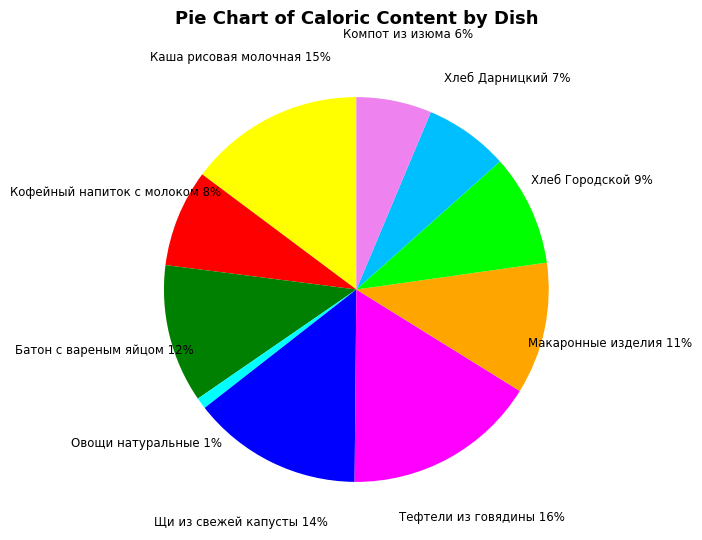

Which category has the smallest portion of the pie?

Овощи натуральные